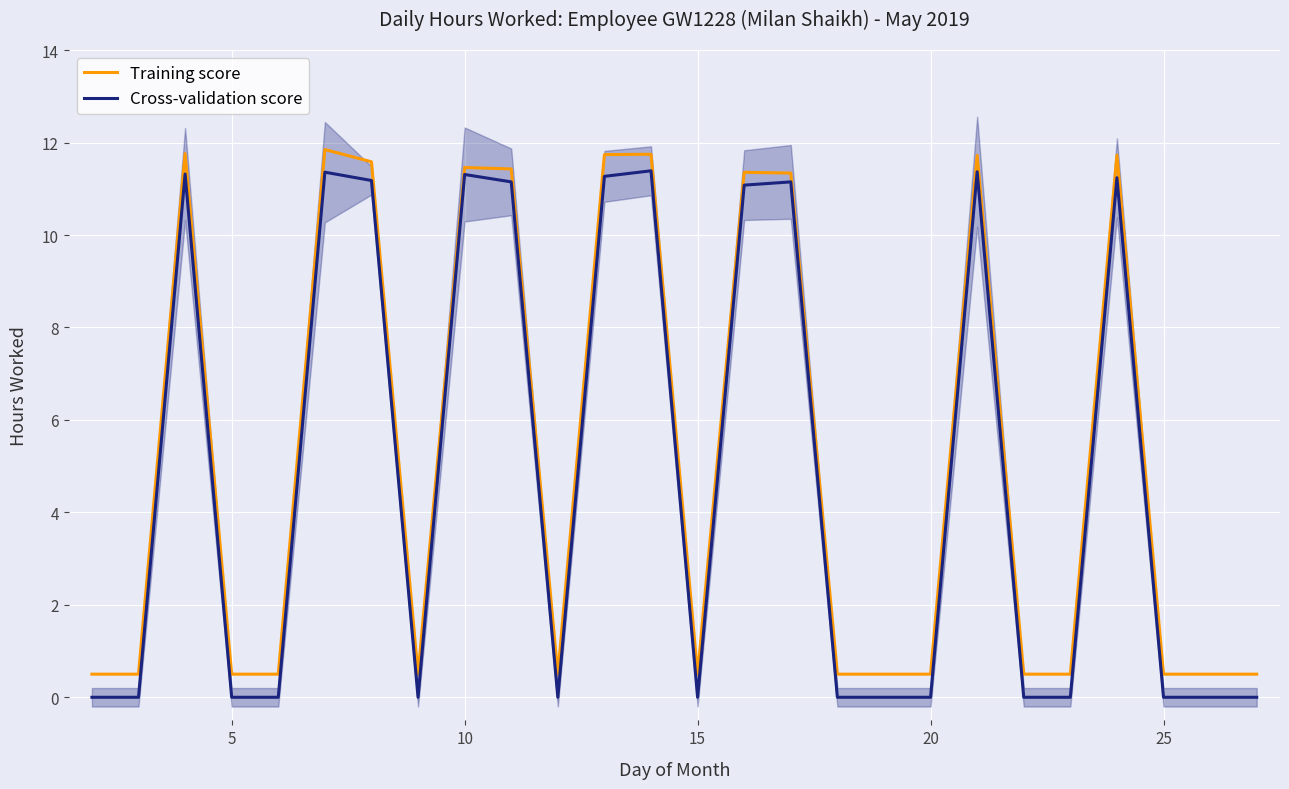

Which series has the largest total across all categories?

Training score